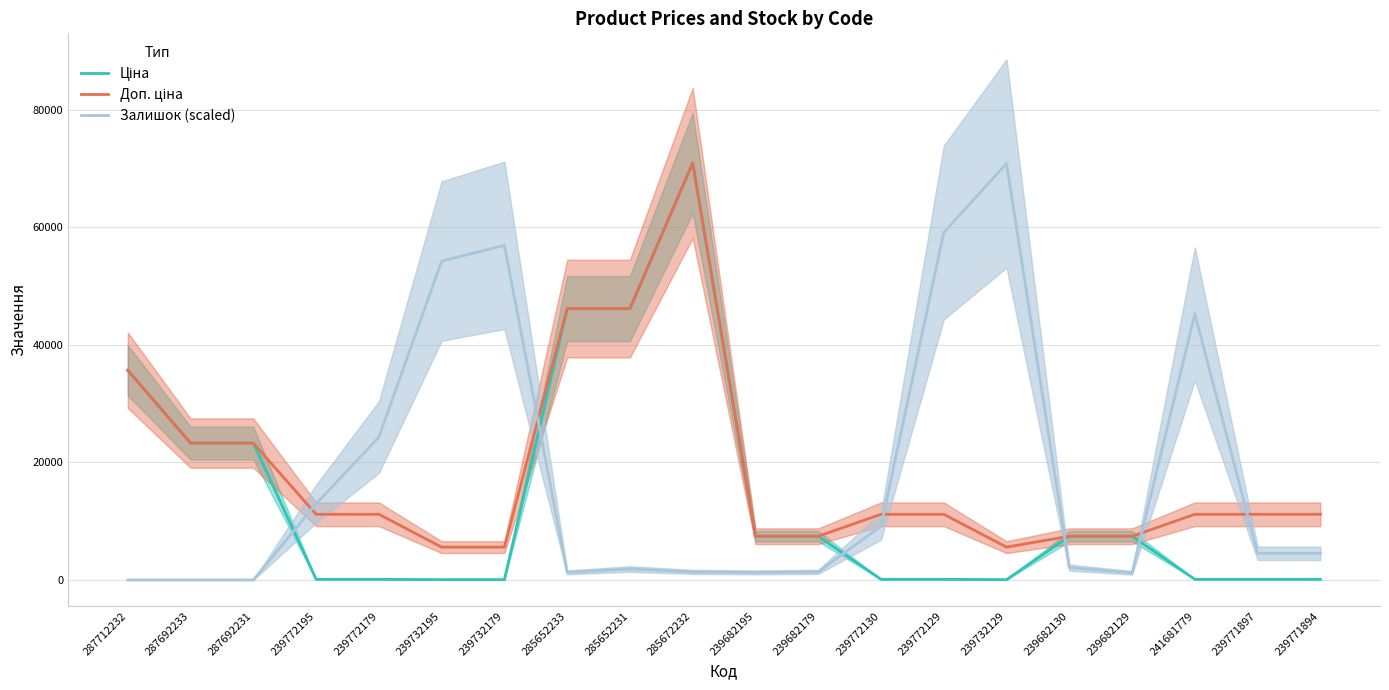

What is the total value across all series at 239772130?

20427.2